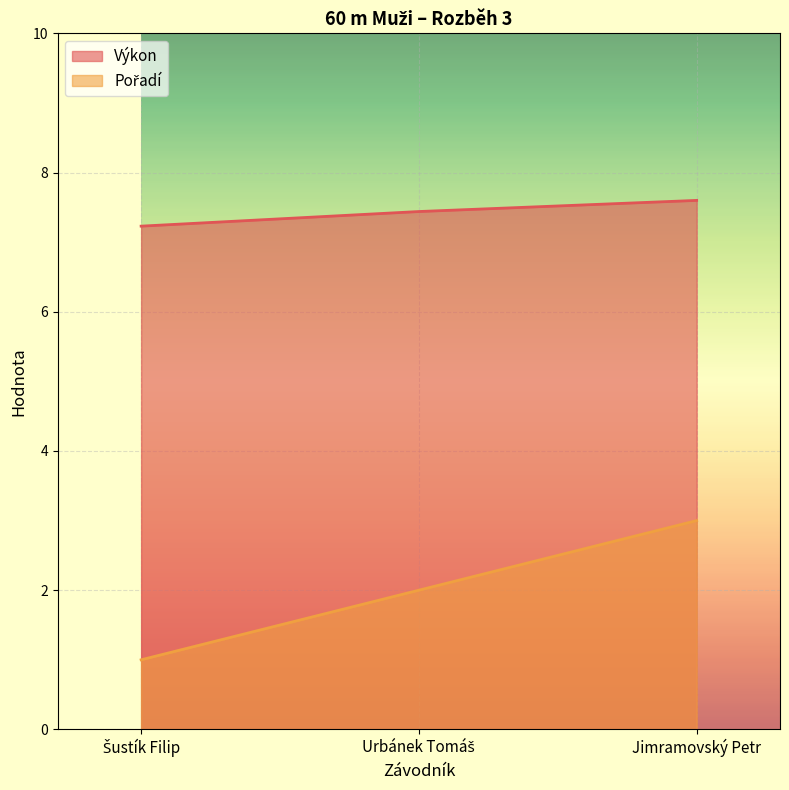

Reading left to right, what are all the values shown in this chart?

Pořadí: Šustík Filip=1.0	Urbánek Tomáš=2.0	Jimramovský Petr=3.0
Výkon: Šustík Filip=7.2	Urbánek Tomáš=7.4	Jimramovský Petr=7.6